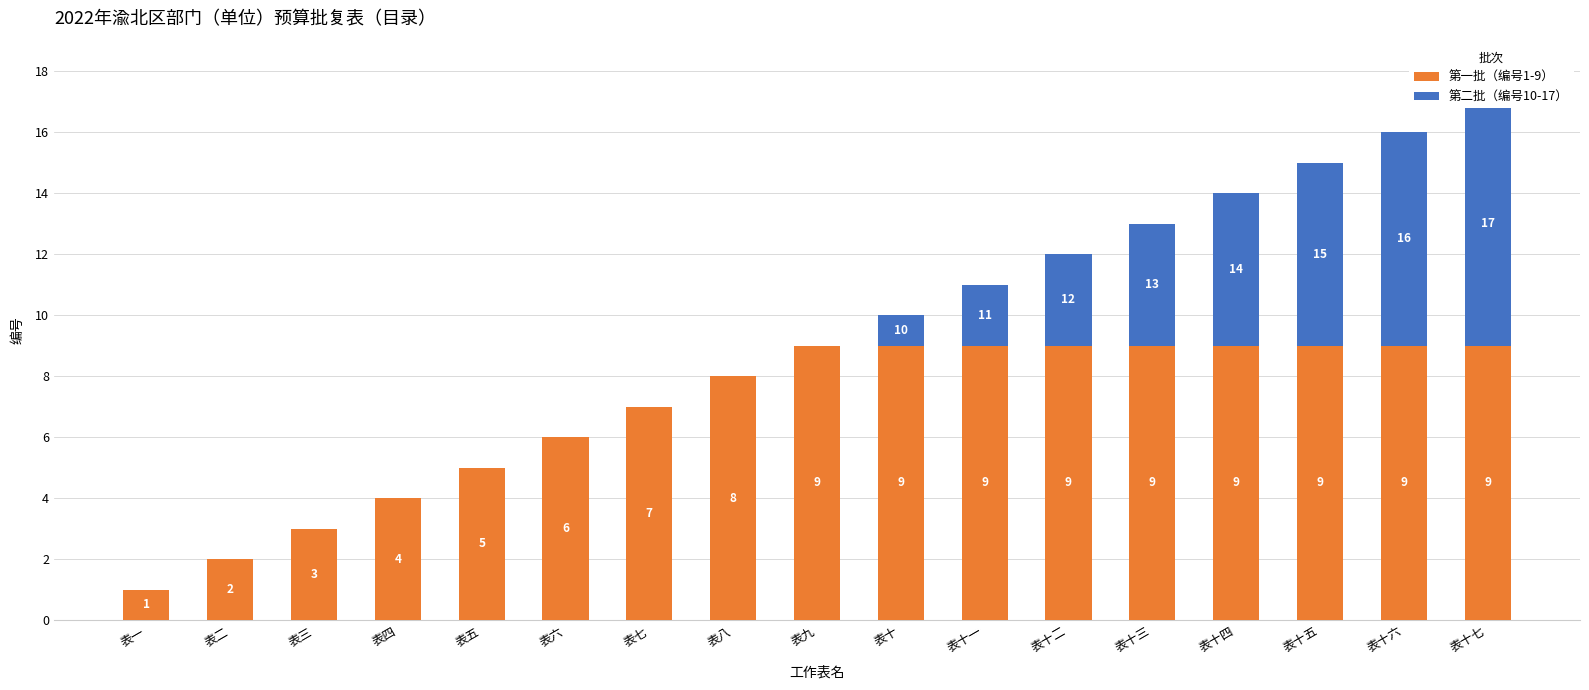

What are all the series names shown in the legend?

第一批（编号1-9）, 第二批（编号10-17）